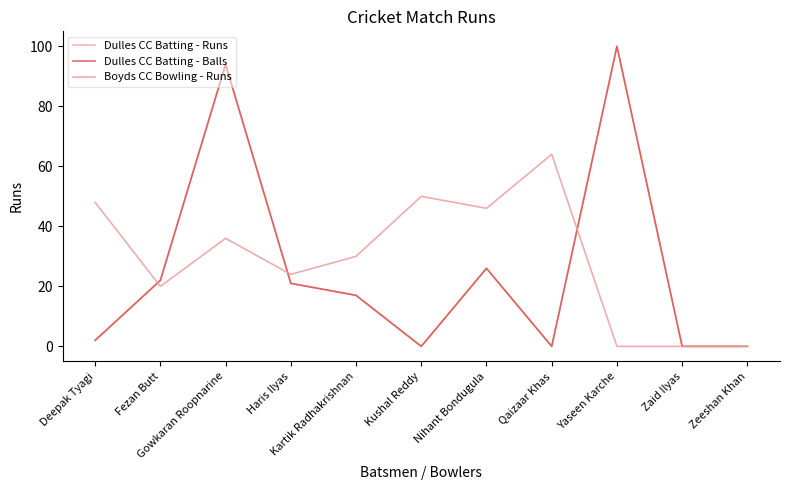

At which label does Dulles CC Batting - Balls first exceed 17?

Fezan Butt